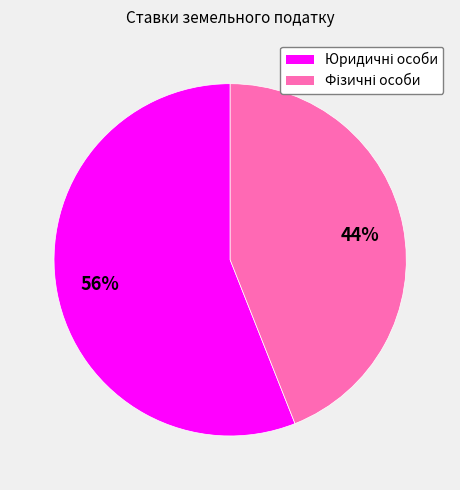

Is there any slice that represents more than half of the pie?

Yes